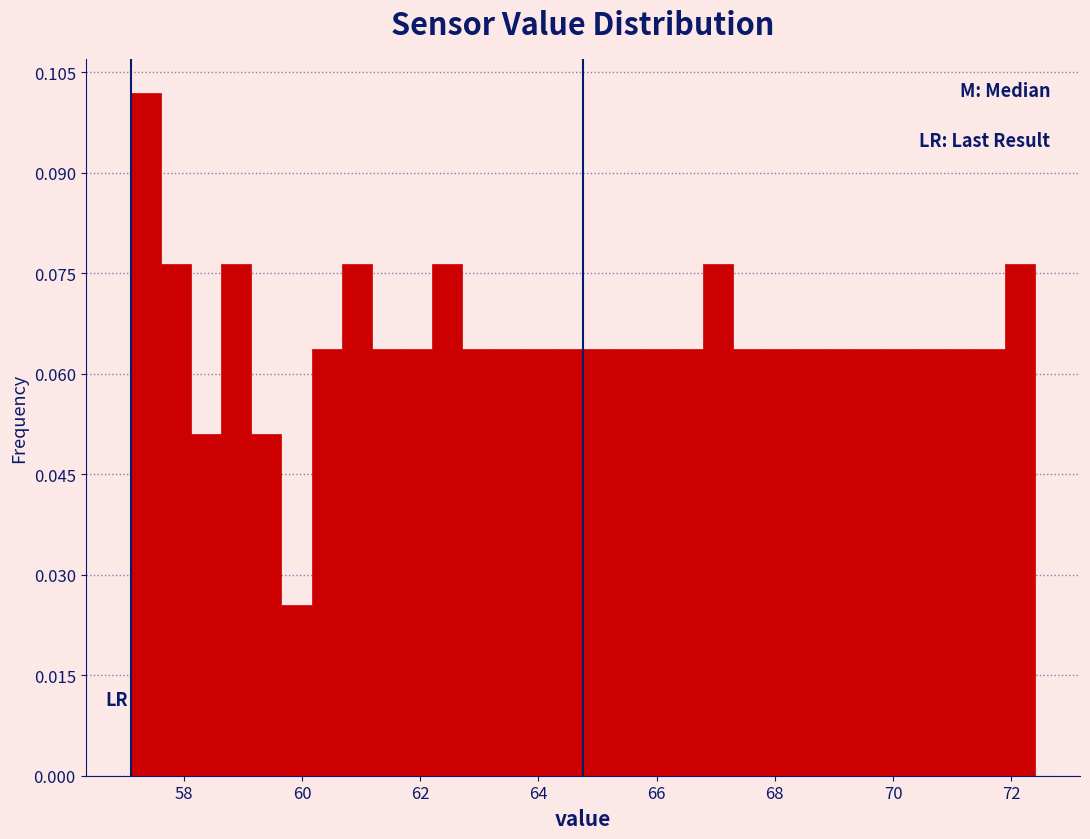

Around what value on the x-axis is the tallest bar? Give the approximate position of its centre, as read against the axis.

57.4